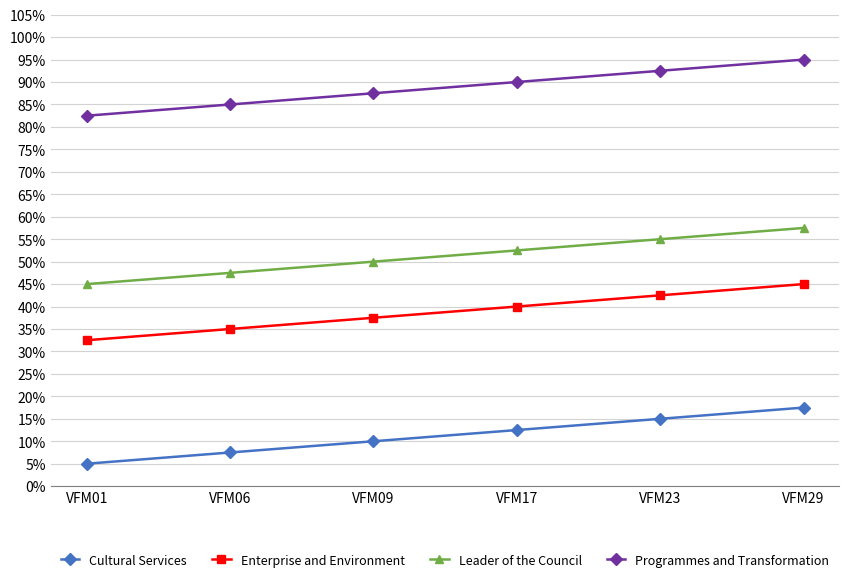

Rank the series by their maximum value, from highest to lowest.

Programmes and Transformation, Leader of the Council, Enterprise and Environment, Cultural Services